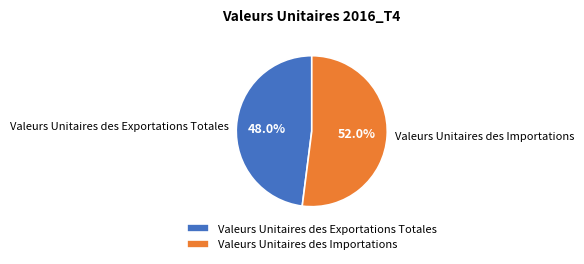

To the nearest percent, what portion does Valeurs Unitaires des Exportations Totales represent?

48%